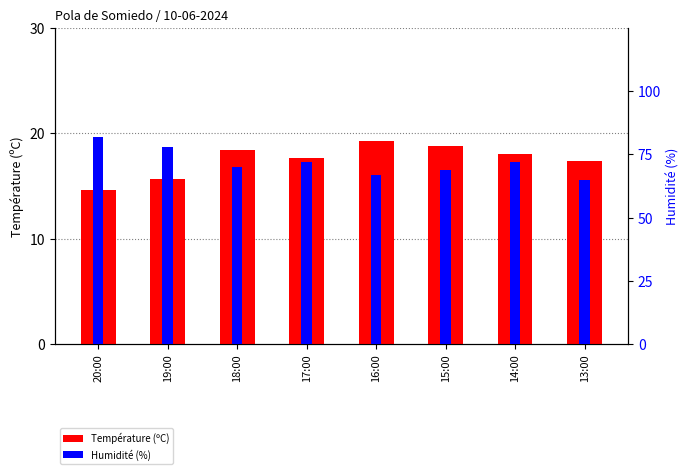

Is it true that Humidité (%) equals 99.1 at 13:00?

False